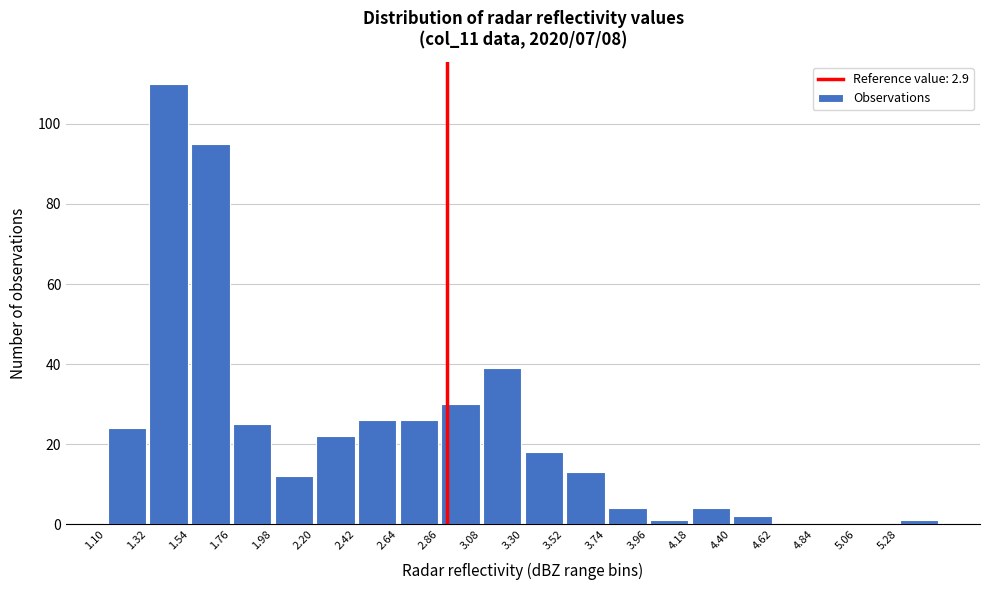

Over which range of the x-axis is the bar tallest?

1.32 to 1.54